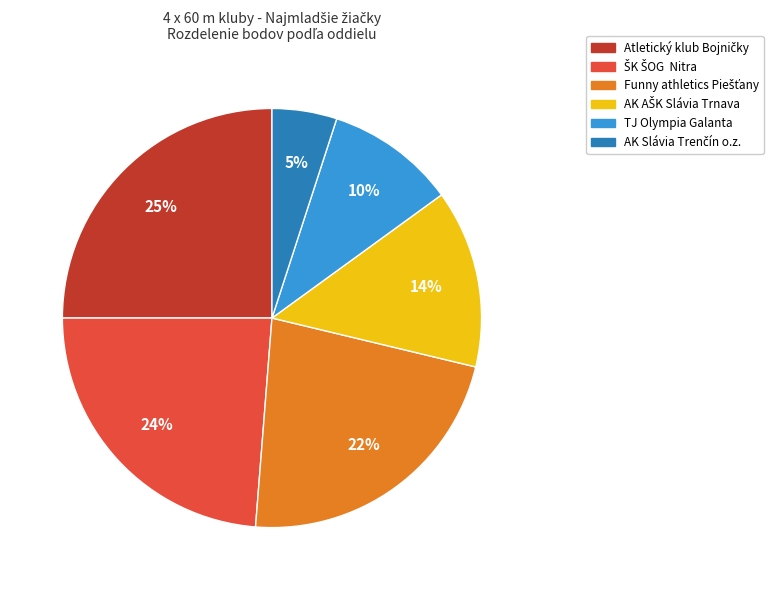

Is it true that TJ Olympia Galanta is 23% of the pie?

False